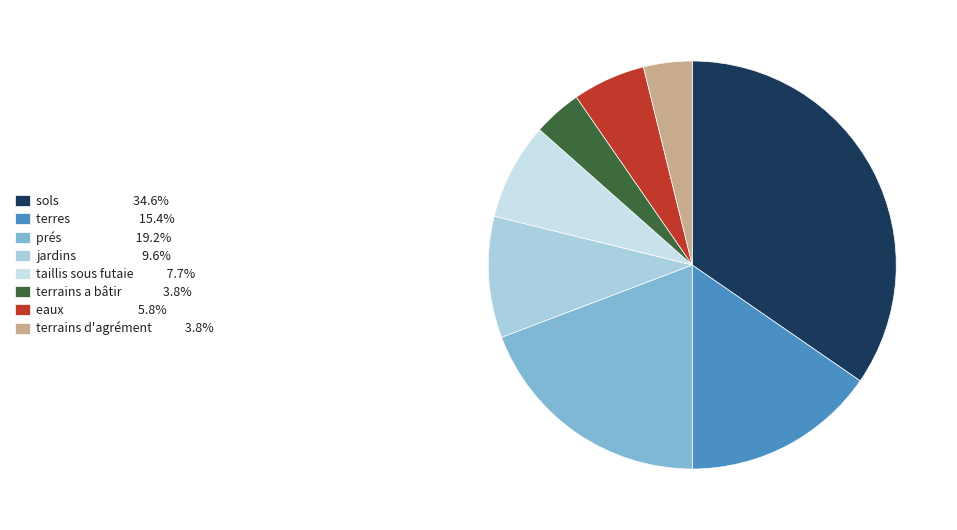

True or false: prés accounts for 19% of the total.

True